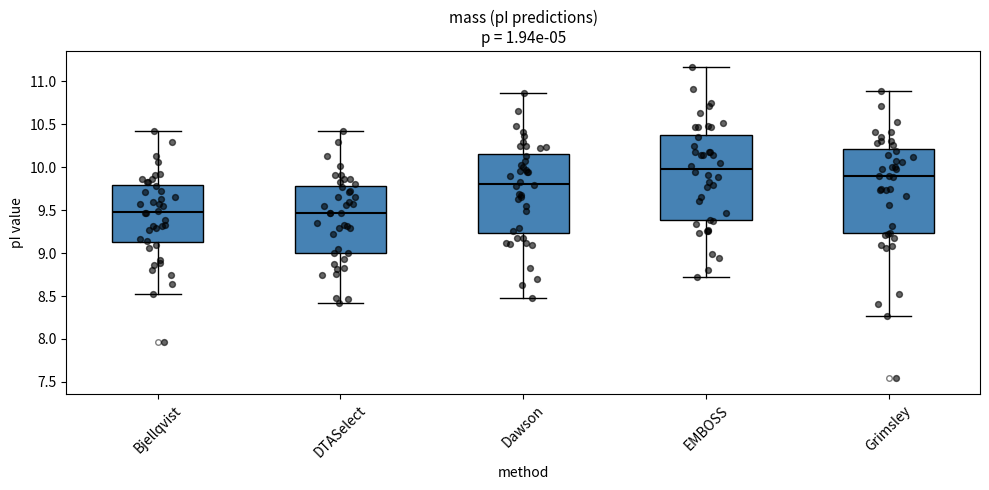

Which box has the highest median line?

EMBOSS